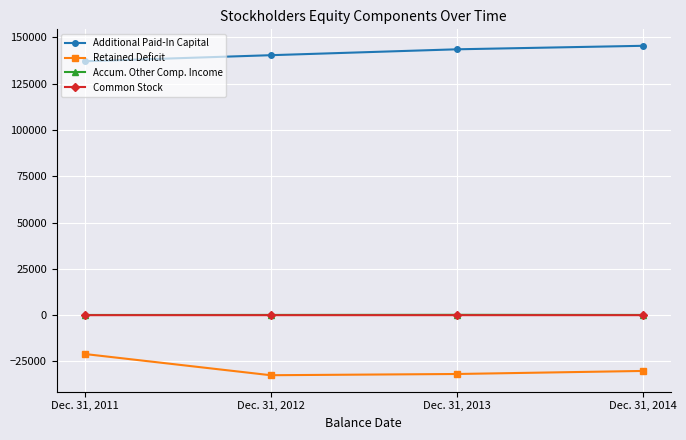

The Additional Paid-In Capital series shows 145462 at Dec. 31, 2014. True or false?

True